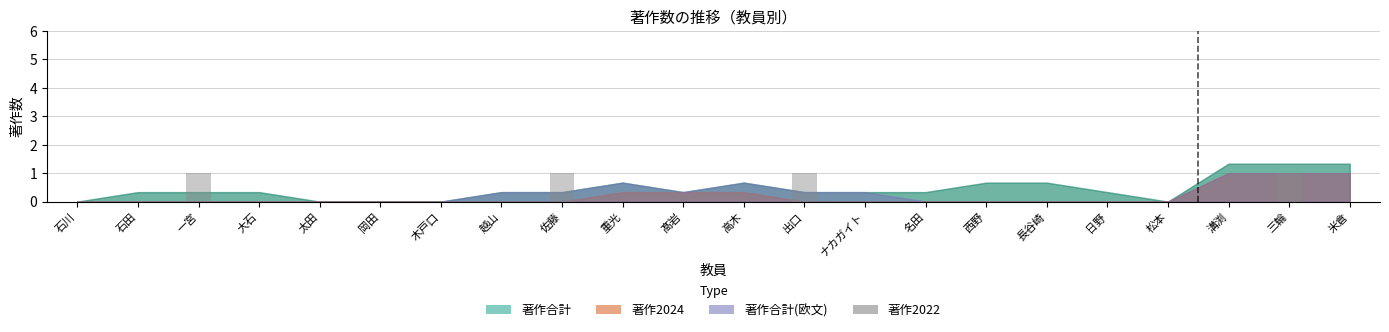

The chart shows a value of 0 at 西野. True or false?

True